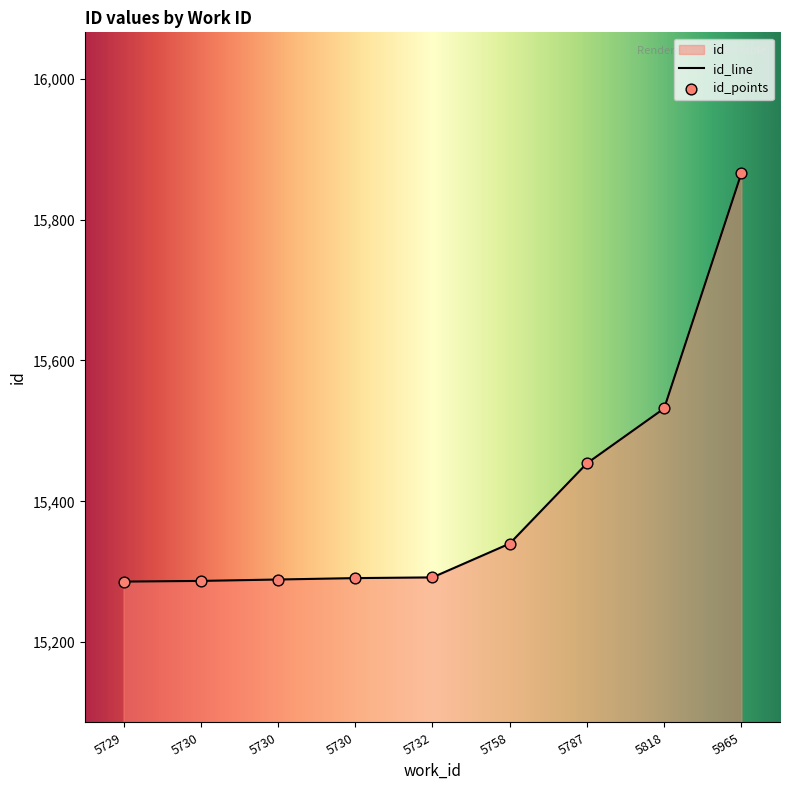

What is the ratio of the value at 5758 to the value at 5730?

1.0